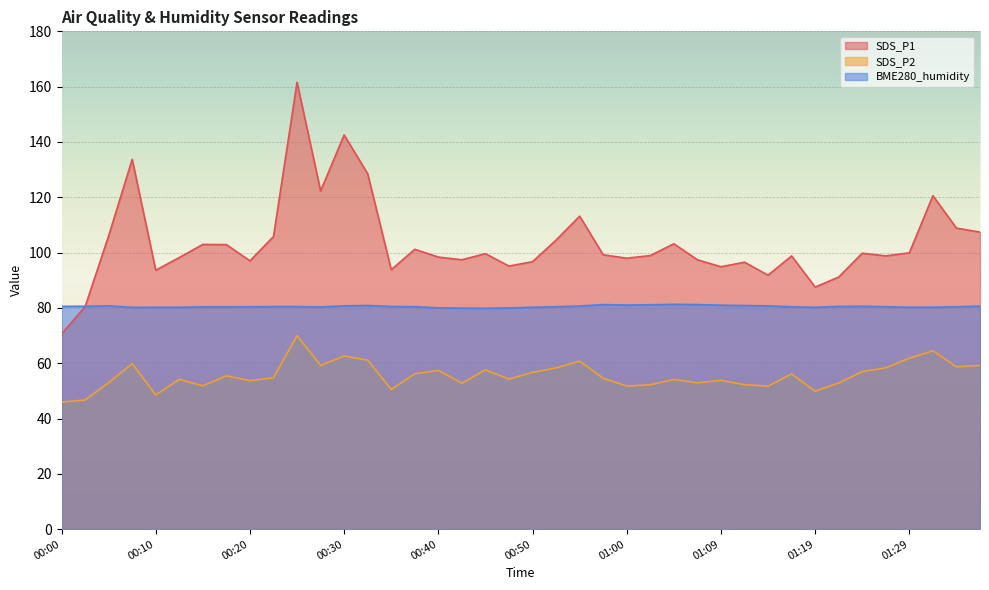

The SDS_P2 series shows 52.8 at 00:43. True or false?

True